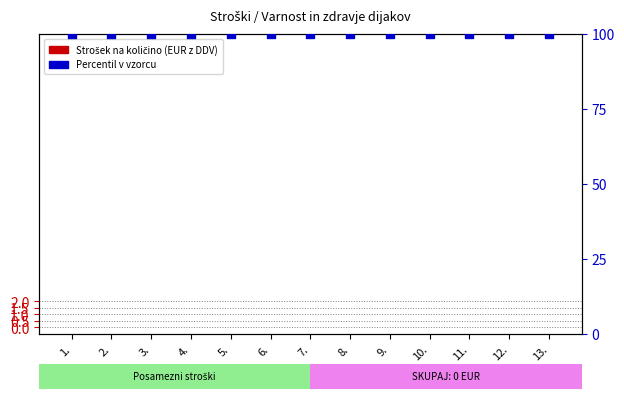

At how many categories does at least one series exceed 39?

13